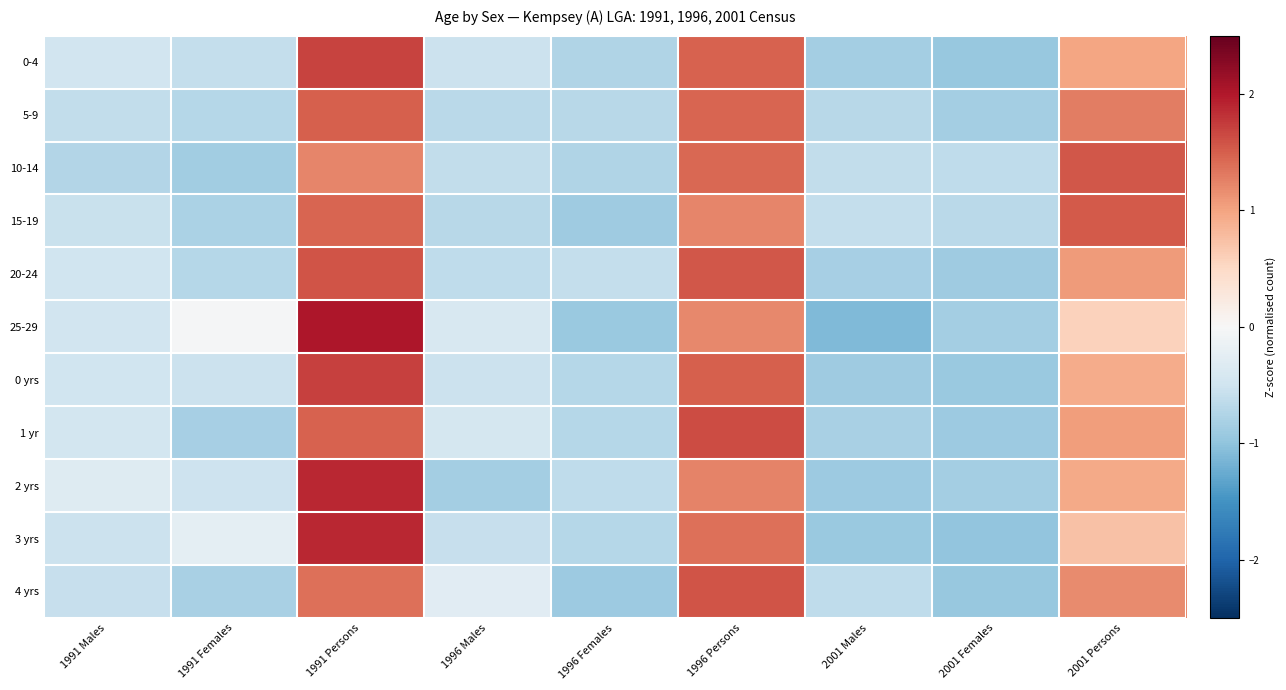

What is the difference between the highest and lowest values at 1991 Females?

0.8